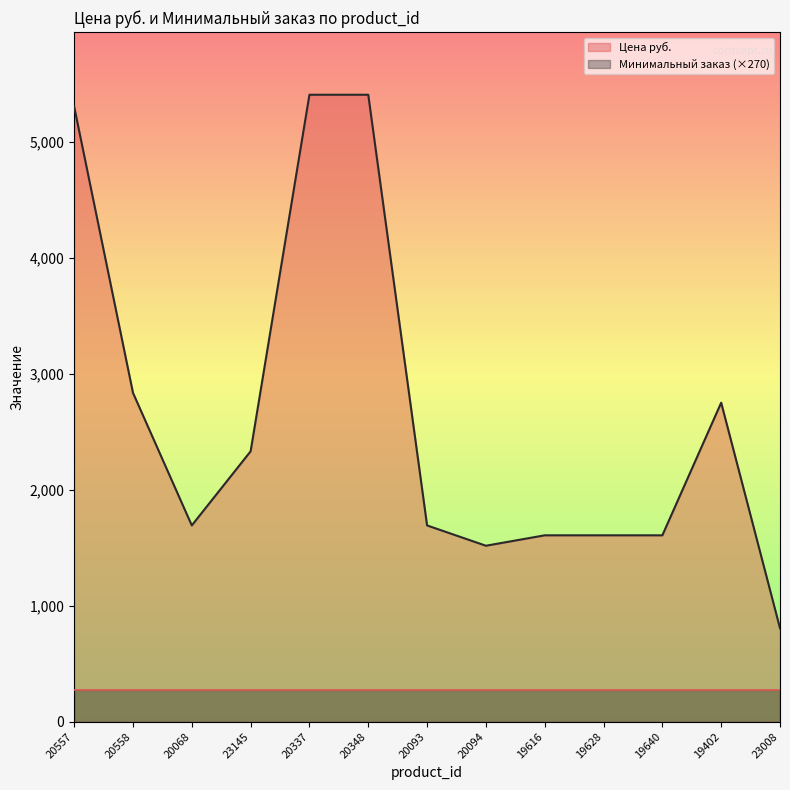

At which category does the chart reach its minimum across all series?

23008